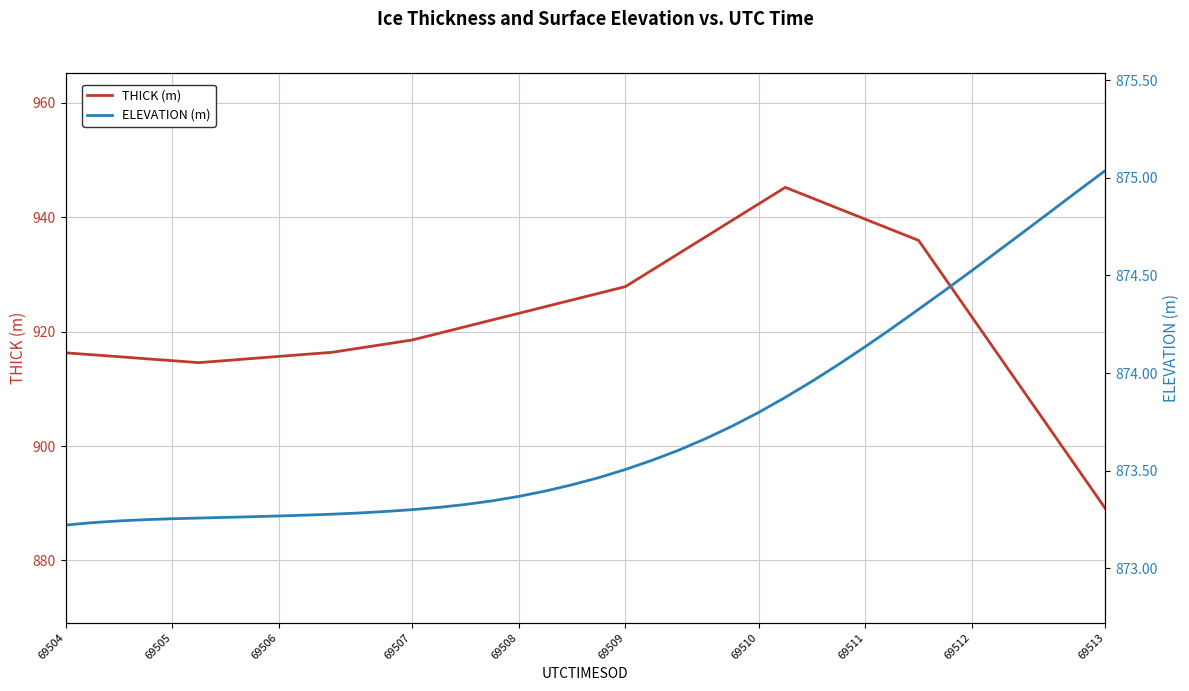

Which series has the widest spread of values?

THICK (m)